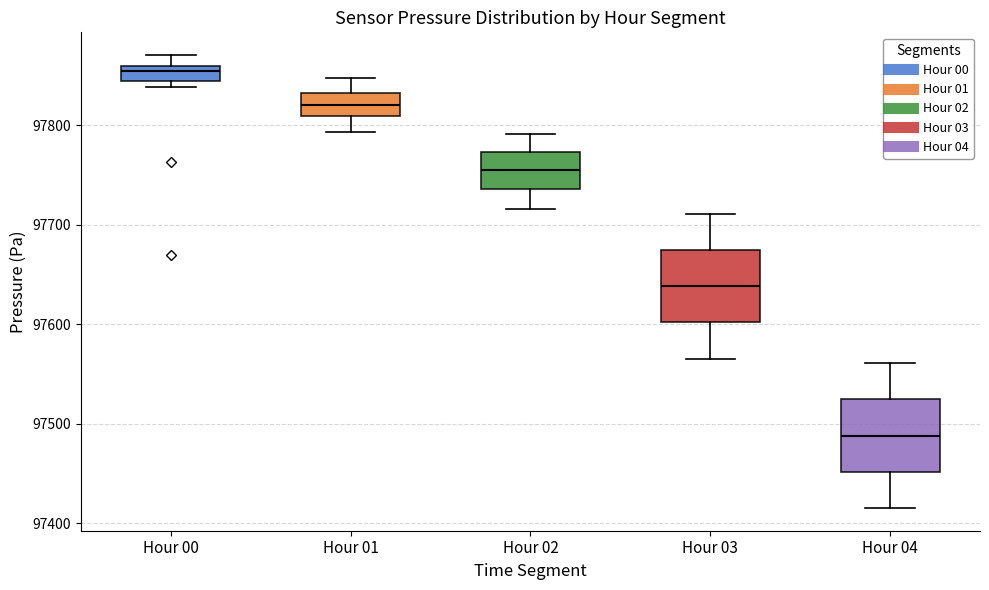

Which box has the lowest median line?

Hour 04